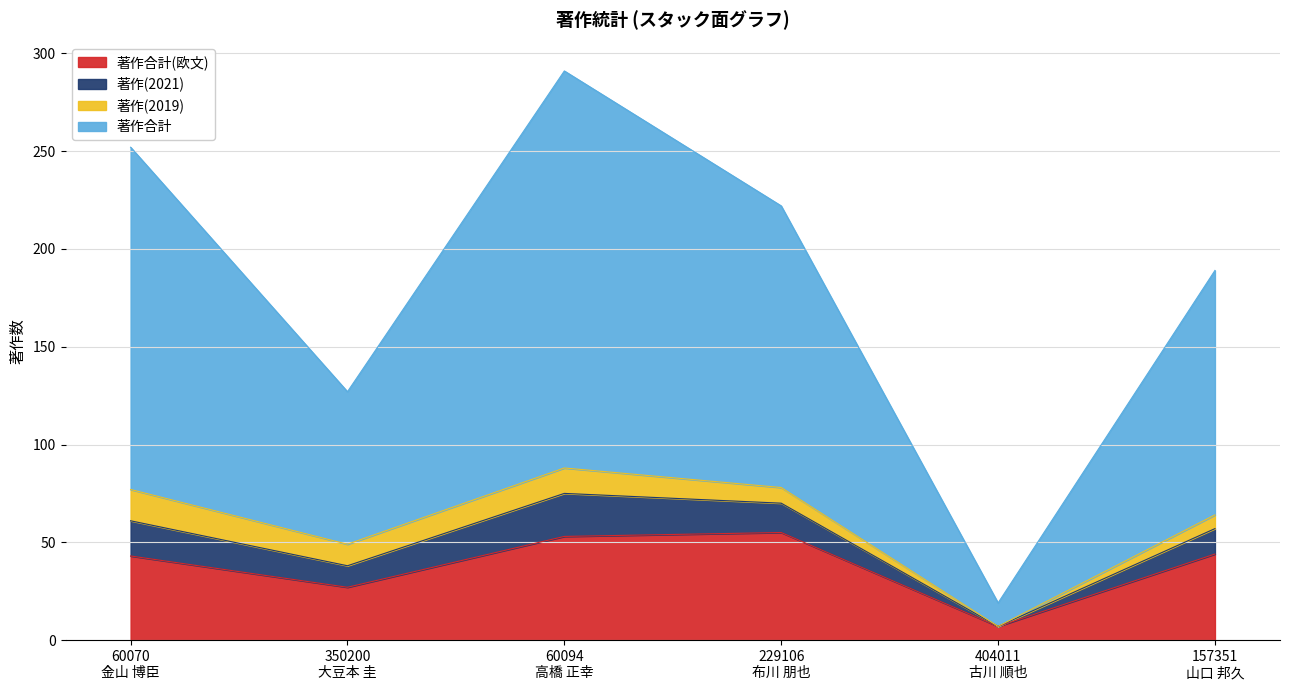

Does the chart display data point markers on the line(s)?

No